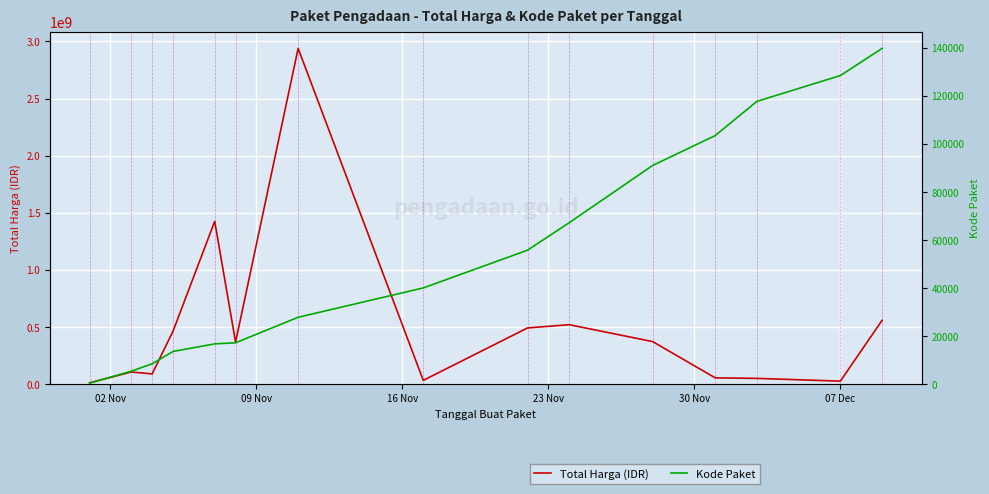

What is the difference between the maximum and minimum values in the Kode Paket series?

139353